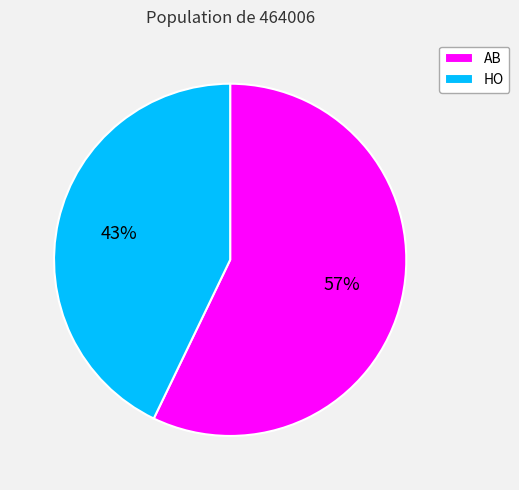

Combined, do AB and HO account for over 50%?

Yes